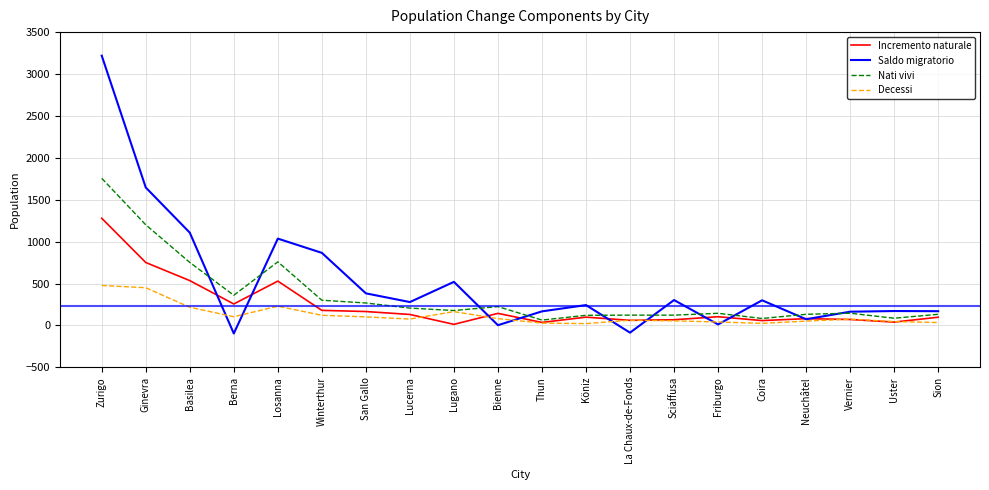

After their last crossing, which series has the higher values: Decessi or Incremento naturale?

Incremento naturale